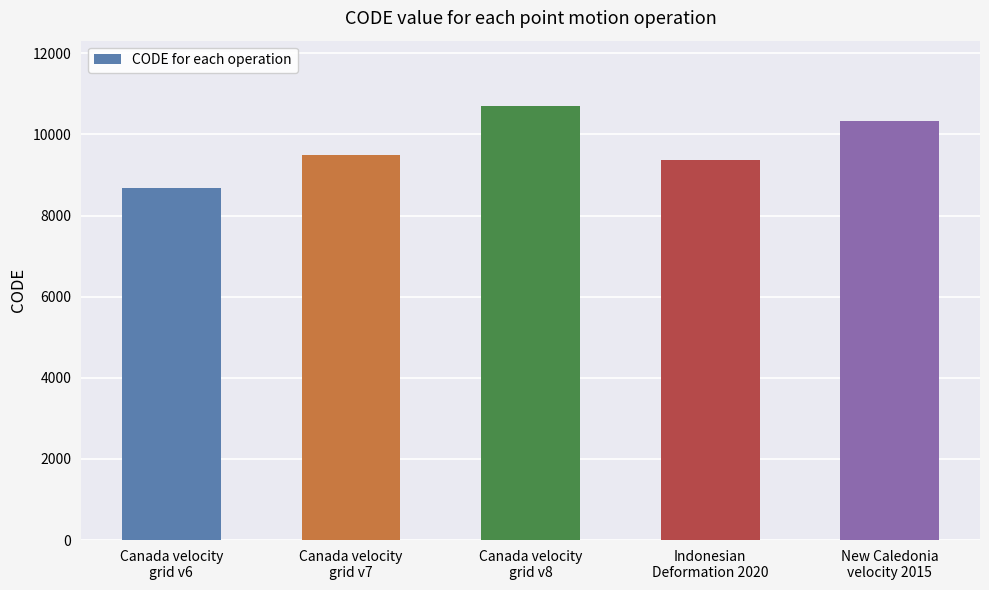

Reading left to right, list all the values displayed in this chart.

Canada velocity
grid v6=8676	Canada velocity
grid v7=9483	Canada velocity
grid v8=10707	Indonesian
Deformation 2020=9375	New Caledonia
velocity 2015=10323